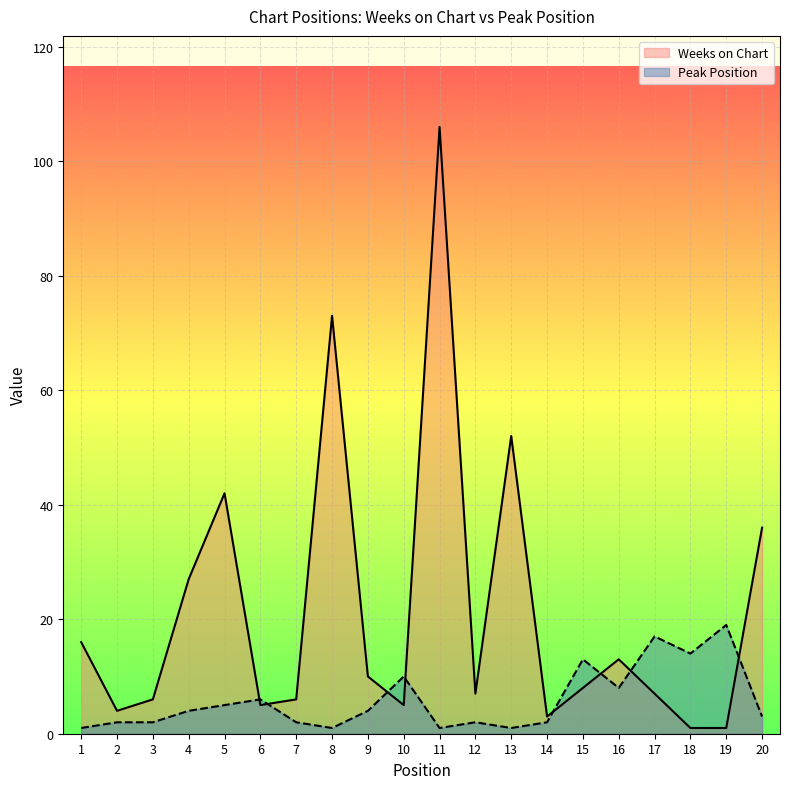

What is the lowest value of the Peak Position series?

1